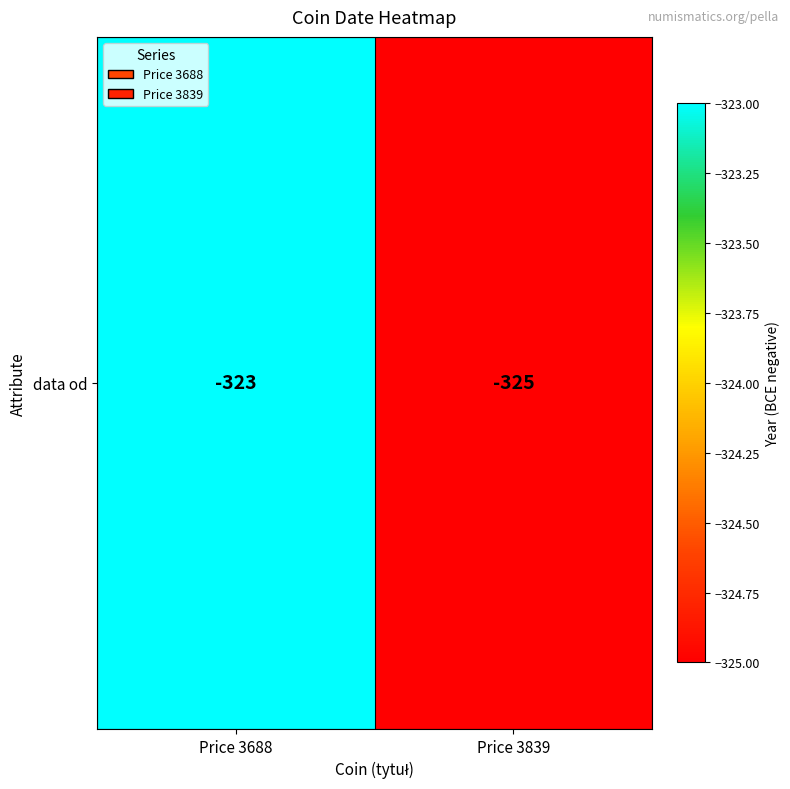

Between Price 3839 and Price 3688, which is larger?

Price 3688